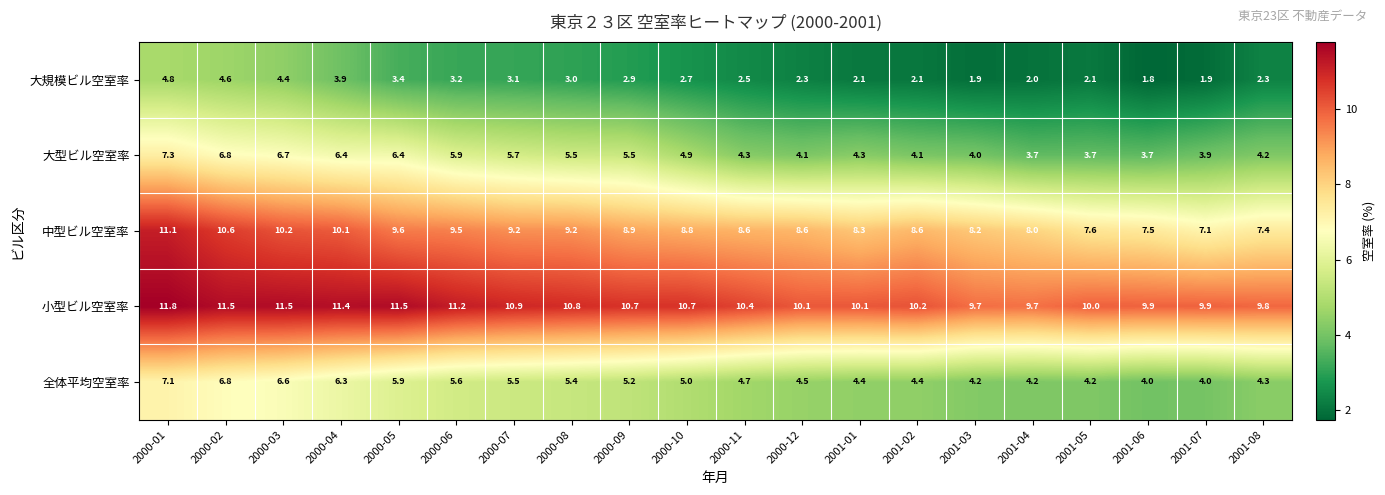

What is the minimum value shown in the chart?

1.8